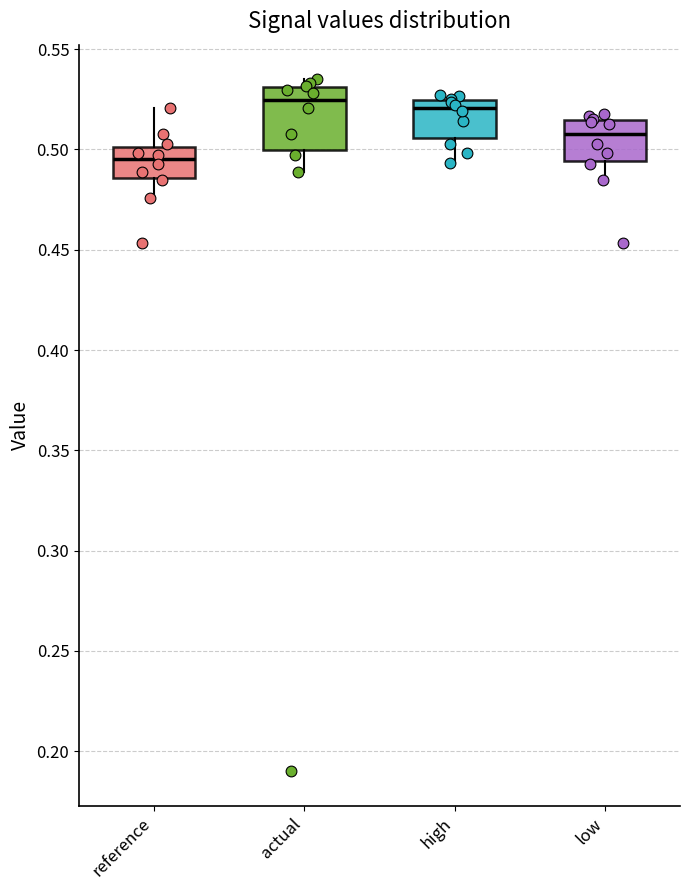

Which box is the tallest, from its lower edge to its upper edge?

actual